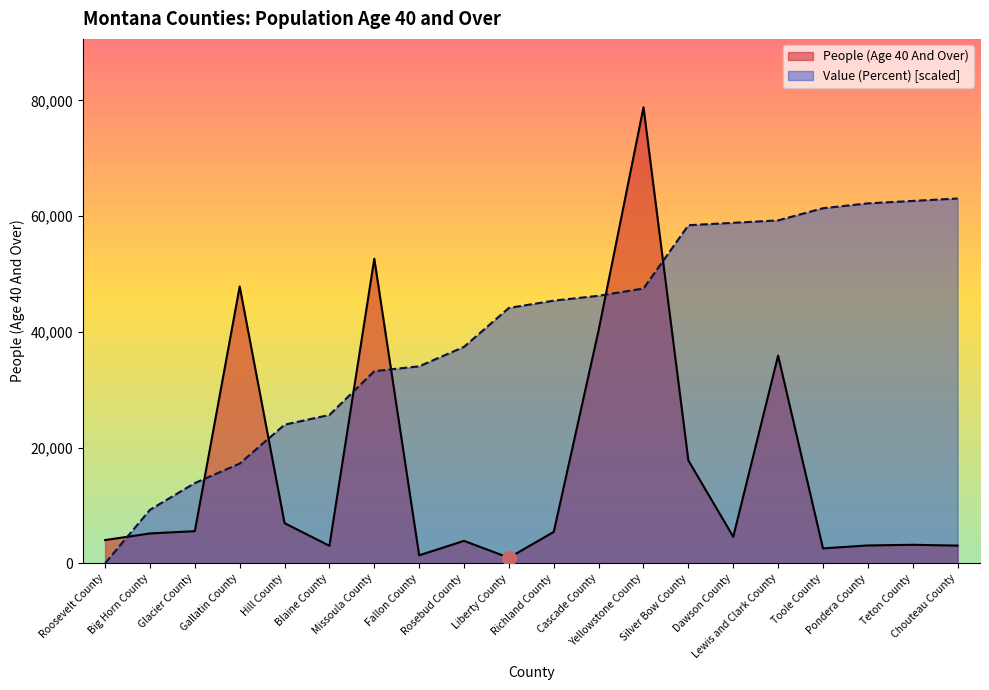

What are all the series names shown in the legend?

People (Age 40 And Over), Value (Percent) [scaled]